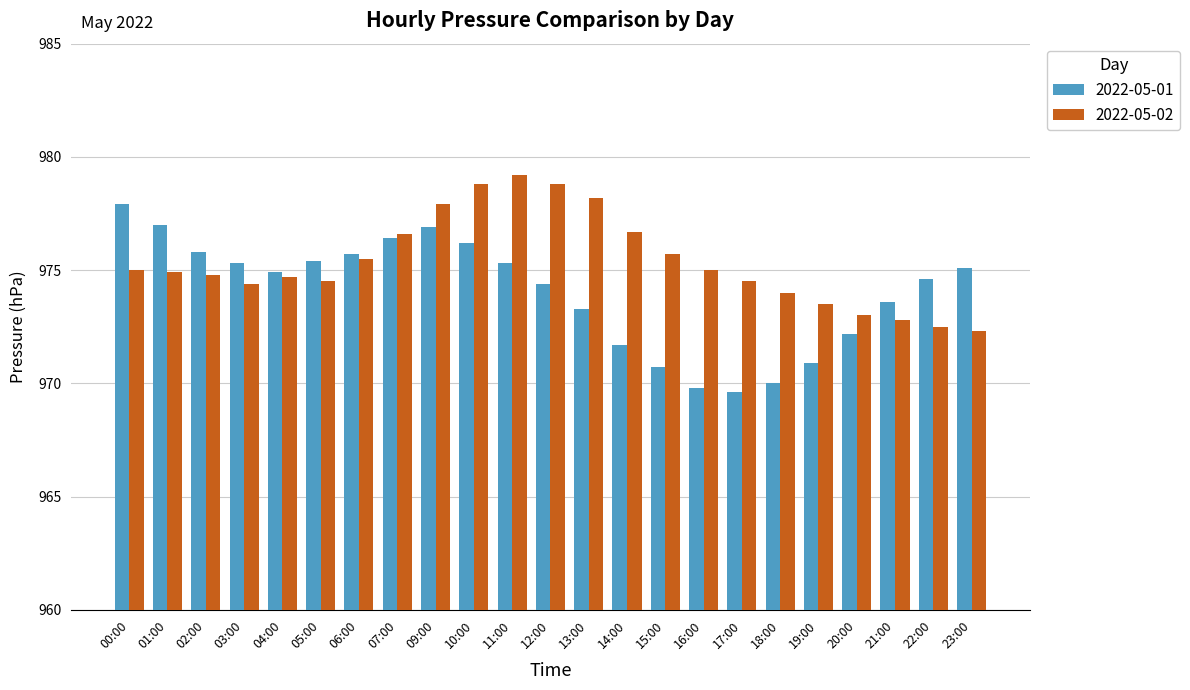

How many bars are there in total?

46